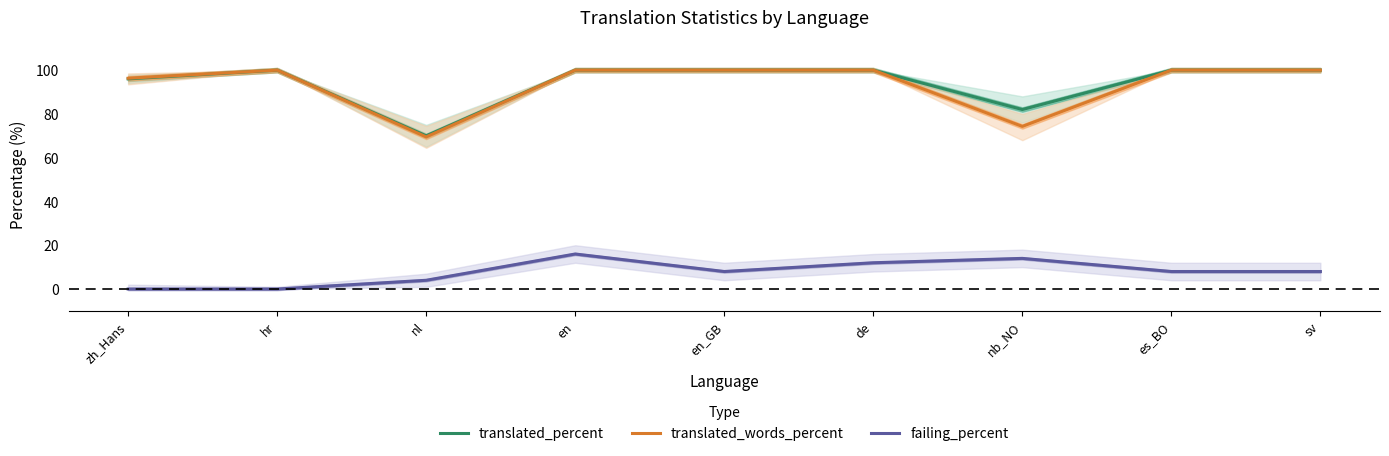

What is the average value of the translated_words_percent series?

93.3